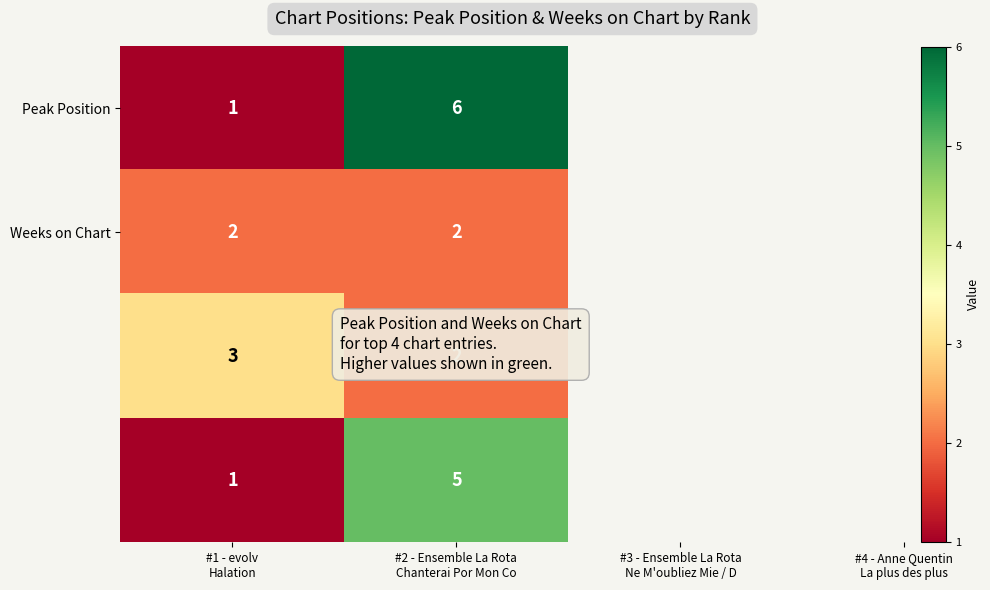

What is the greatest value displayed?

6